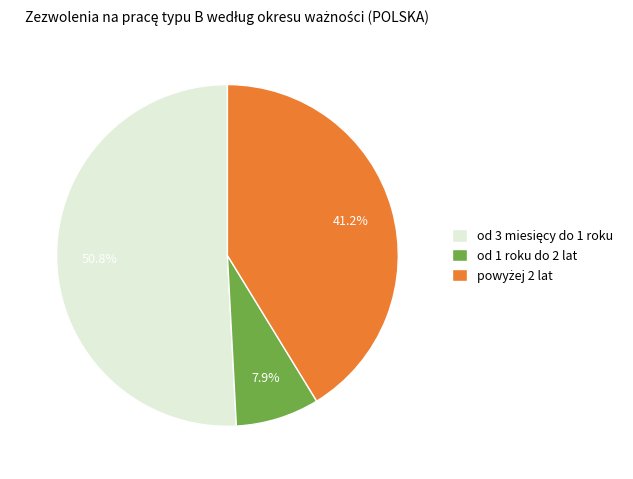

What is the smallest slice in the pie chart?

od 1 roku do 2 lat